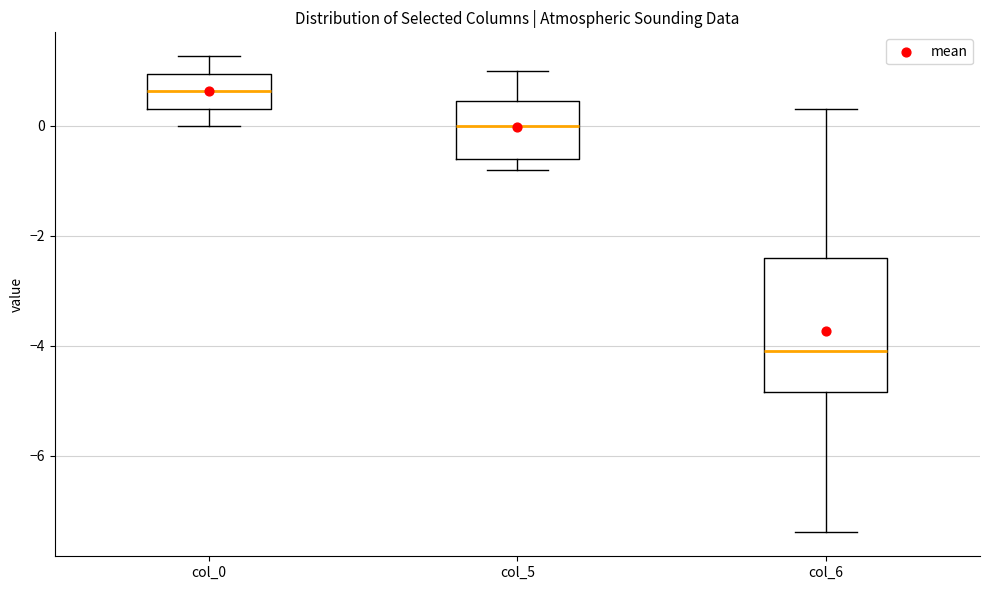

Which box has the highest median line?

col_0